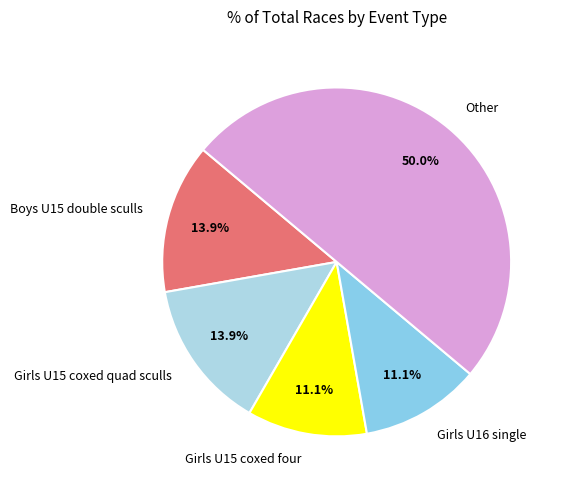

Which category has the biggest portion of the pie?

Other